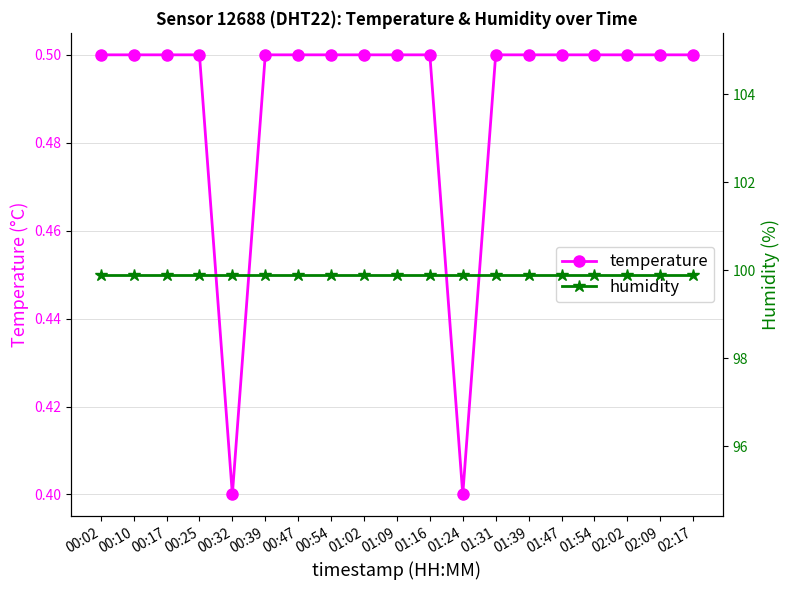

At which category is the sum across all series the highest?

00:02